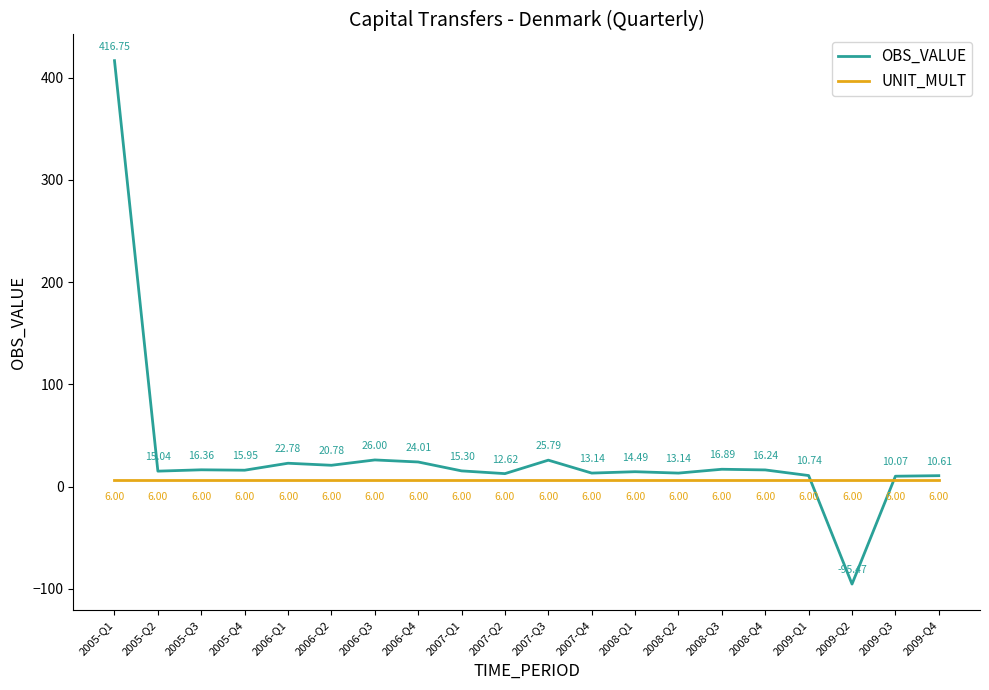

Which category has the highest value across all series?

2005-Q1